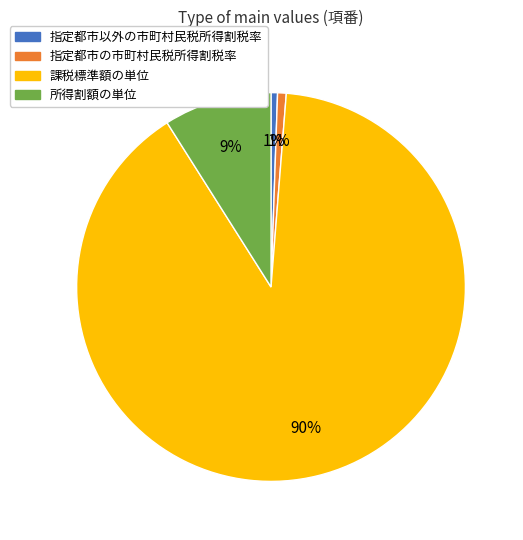

Count the number of slices in the pie.

4